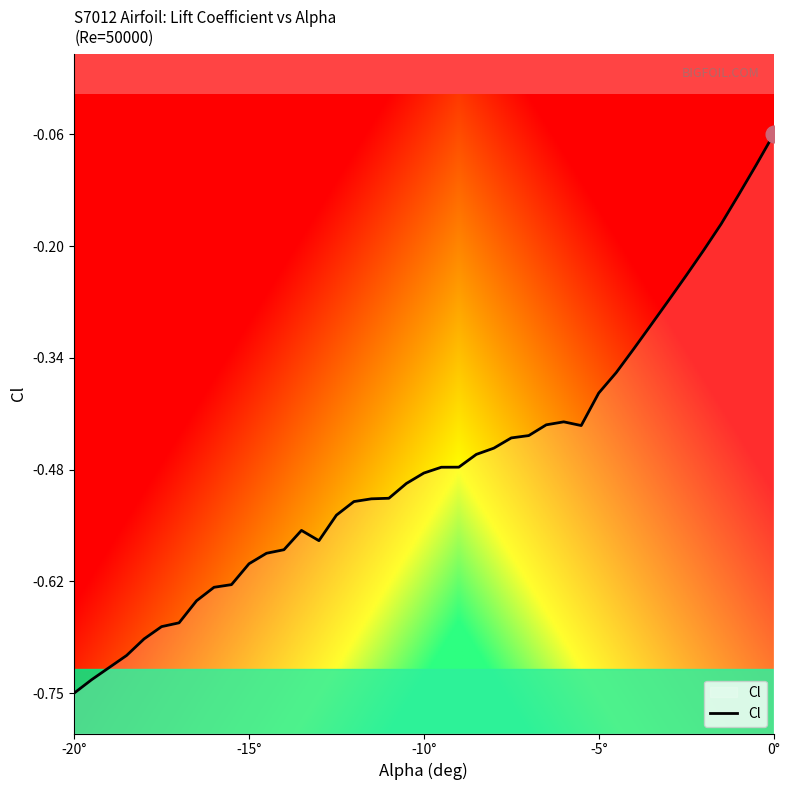

Reading right to left, transcribe all the data shown in this chart.

-0.1	-0.1	-0.1	-0.2	-0.2	-0.2	-0.3	-0.3	-0.3	-0.4	-0.4	-0.4	-0.4	-0.4	-0.4	-0.4	-0.5	-0.5	-0.5	-0.5	-0.5	-0.5	-0.5	-0.5	-0.5	-0.5	-0.6	-0.6	-0.6	-0.6	-0.6	-0.6	-0.6	-0.6	-0.7	-0.7	-0.7	-0.7	-0.7	-0.8